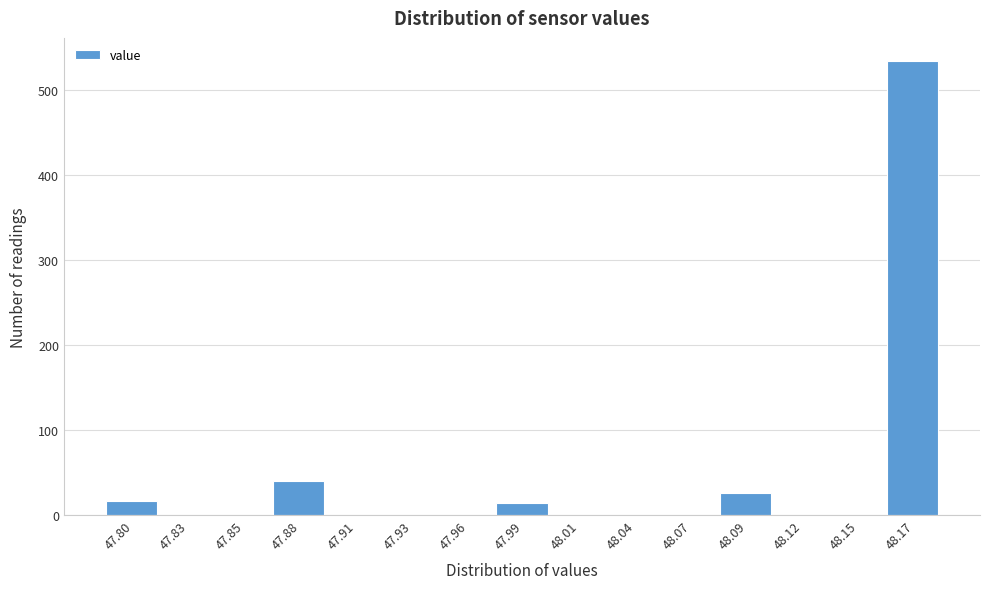

The value at 47.83 is 0. True or false?

True